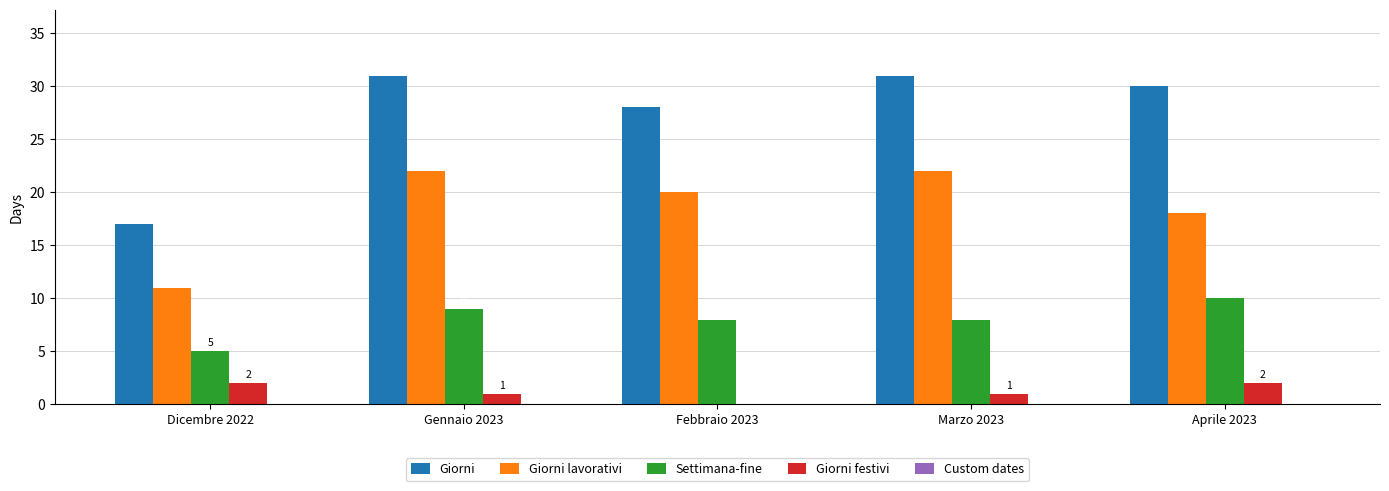

Is the value of Giorni festivi at Dicembre 2022 greater than the value of Giorni at Dicembre 2022?

No